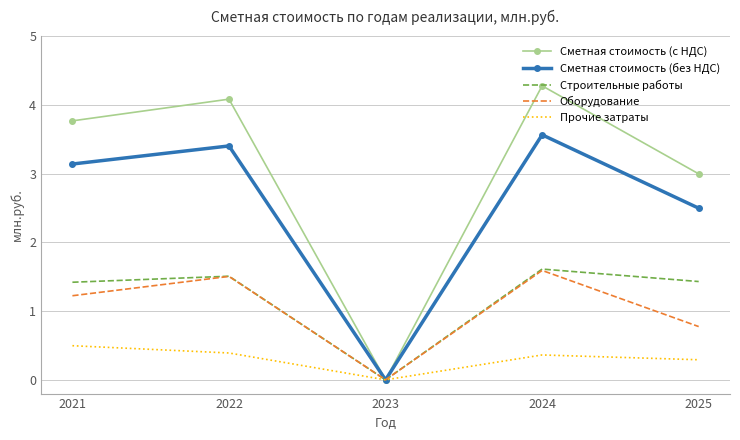

In Прочие затраты, how many points are higher than both neighbors (excluding endpoints)?

1